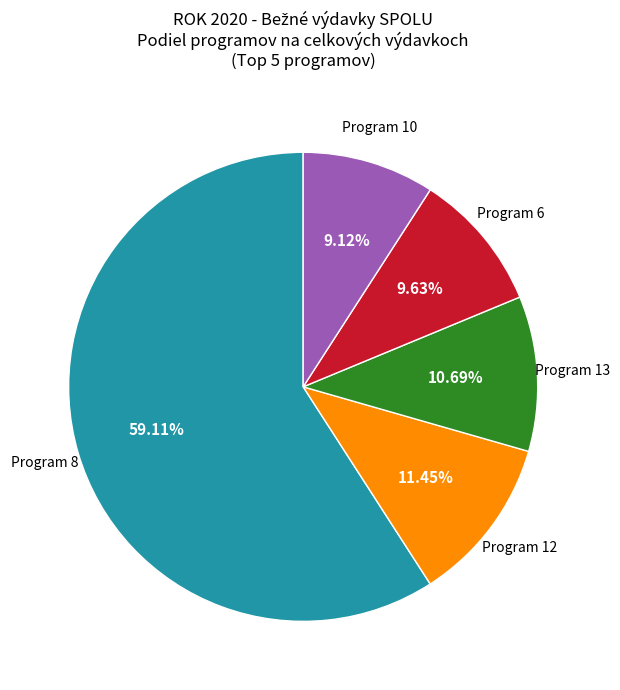

Does any single category account for the majority?

Yes